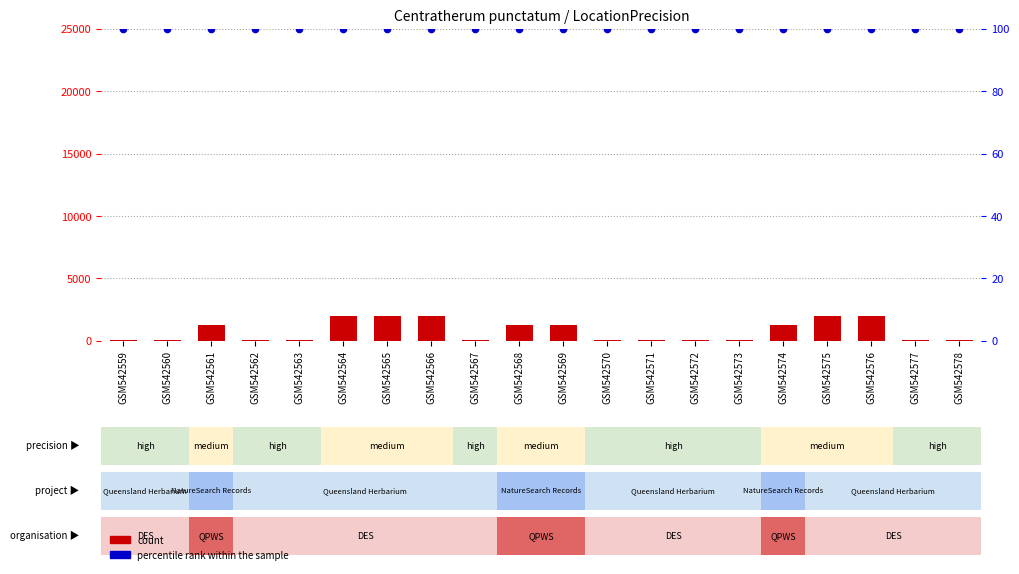

Which series reaches the minimum Y coordinate?

count